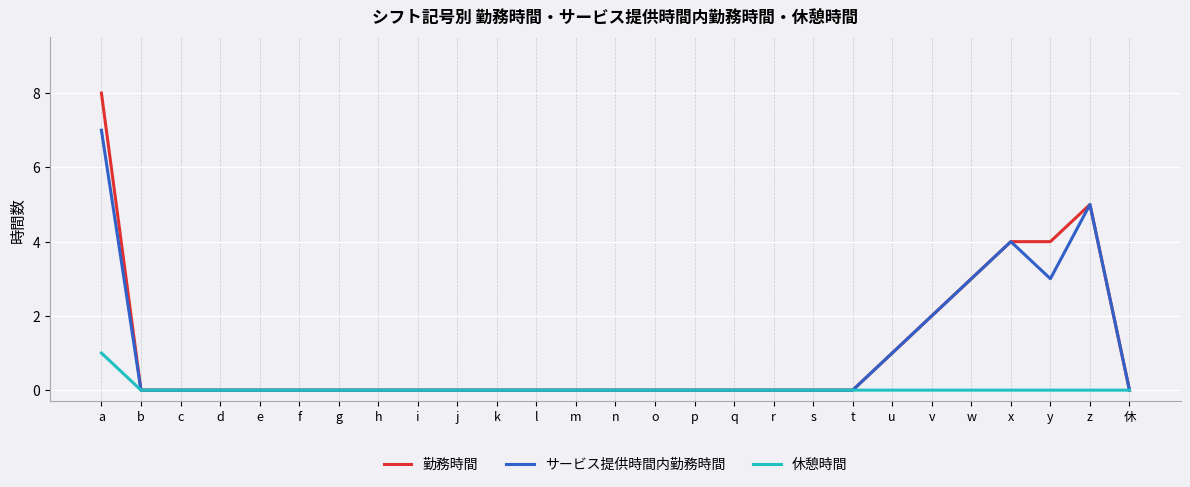

What is the highest value of the サービス提供時間内勤務時間 series?

7